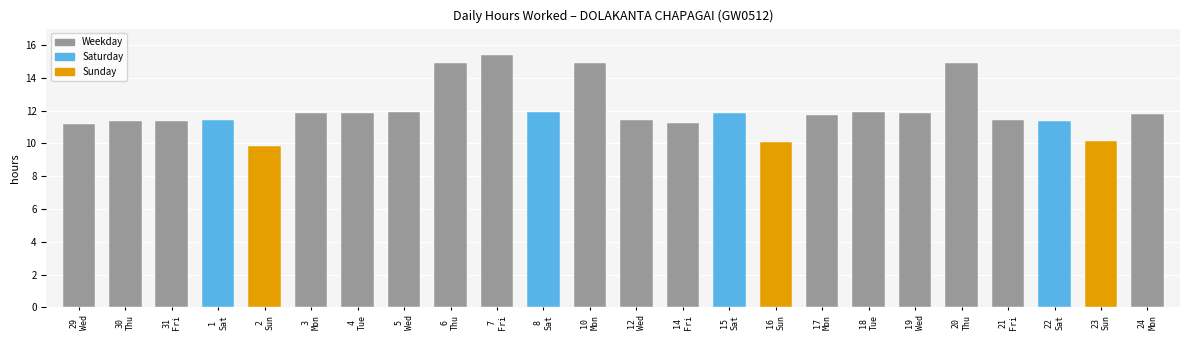

What is the approximate value at 22
Sat?

11.4